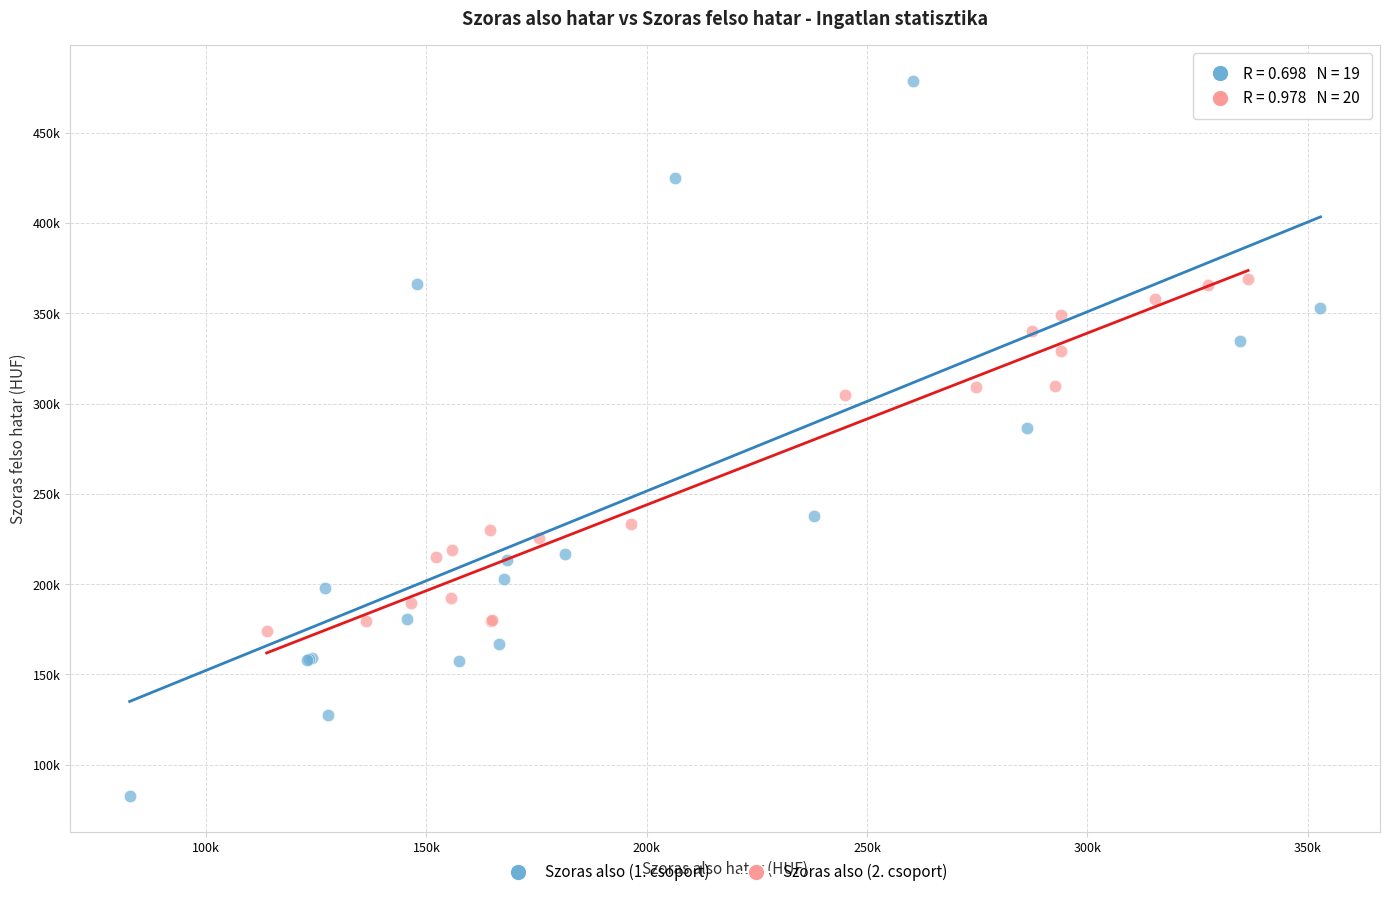

Which series contains the lowest Y value?

Szoras also (1. csoport)